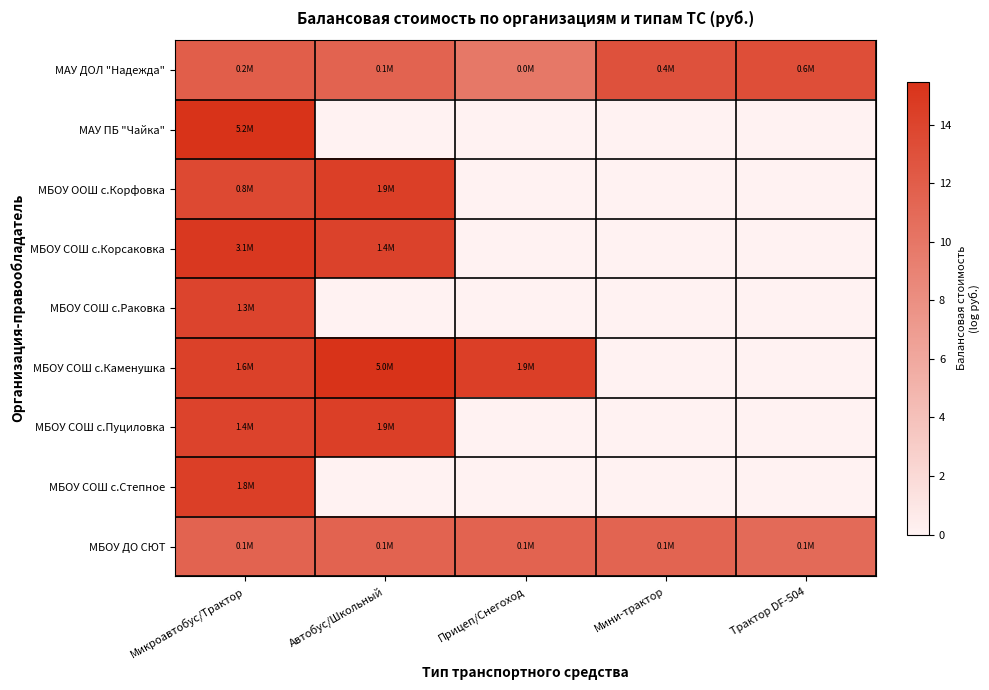

Which category has the highest value across all series?

Микроавтобус/Трактор